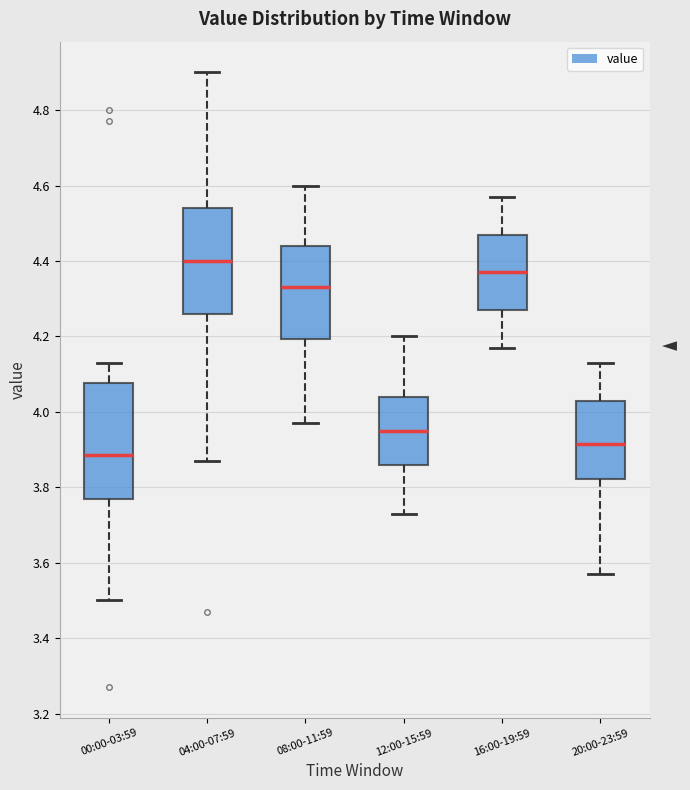

Reading left to right, read every box against the y-axis: the position of its median line, the range the box covers, and the ends of its whiskers. The values are not printed on the chart, so give them approximately, as read against the axis.

00:00-03:59: median 3.88, box 3.78 to 4.08, whiskers 3.50 to 4.14
04:00-07:59: median 4.40, box 4.26 to 4.54, whiskers 3.88 to 4.90
08:00-11:59: median 4.34, box 4.20 to 4.44, whiskers 3.98 to 4.60
12:00-15:59: median 3.96, box 3.86 to 4.04, whiskers 3.74 to 4.20
16:00-19:59: median 4.38, box 4.28 to 4.48, whiskers 4.18 to 4.58
20:00-23:59: median 3.92, box 3.82 to 4.04, whiskers 3.58 to 4.14